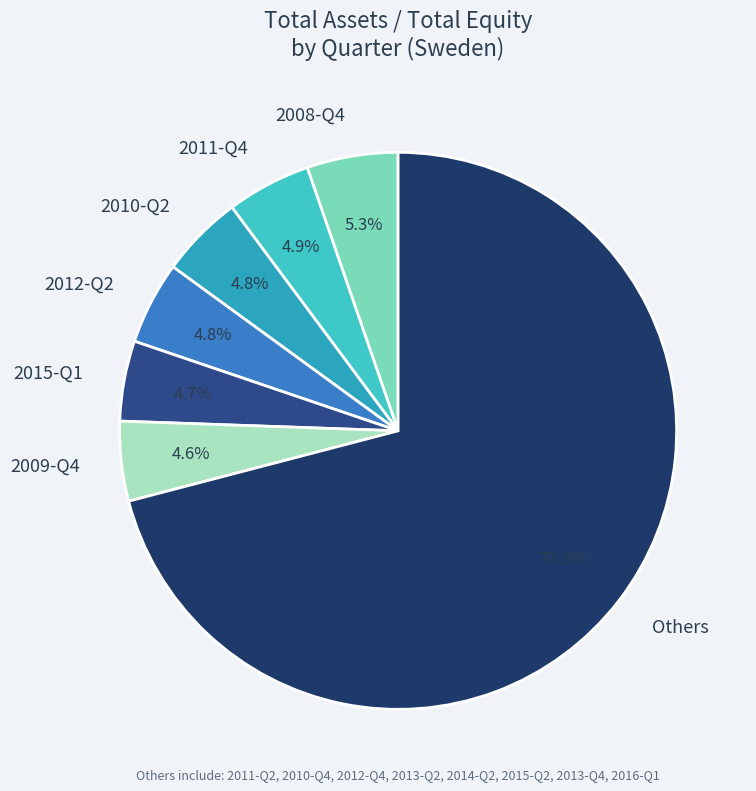

Combined, do 2012-Q2 and 2011-Q4 account for over 50%?

No